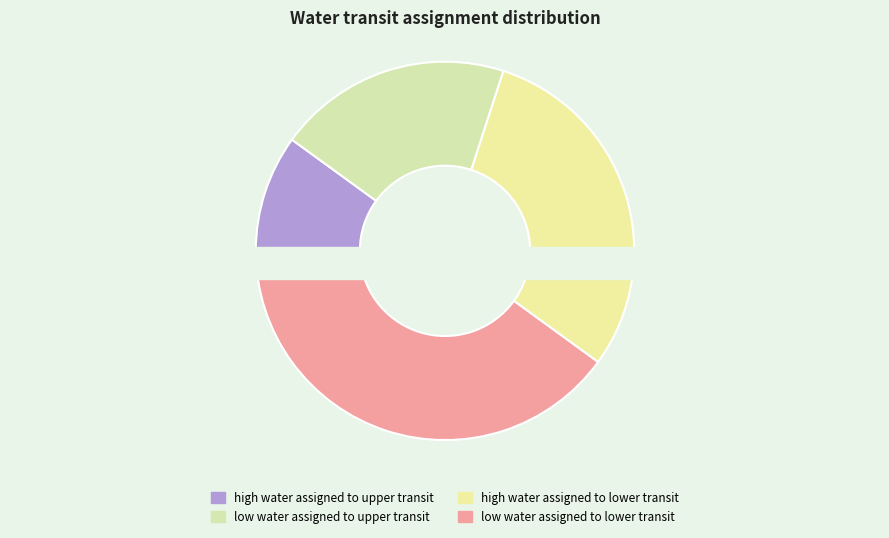

Is there a majority slice in this chart?

No